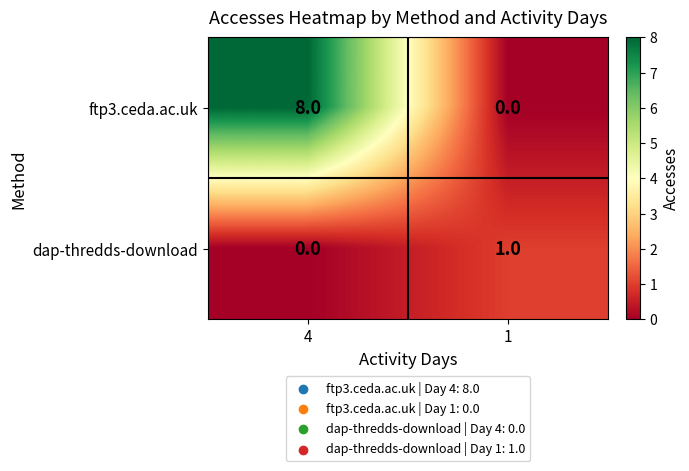

Which category has the lowest value in the dap-thredds-download series?

4